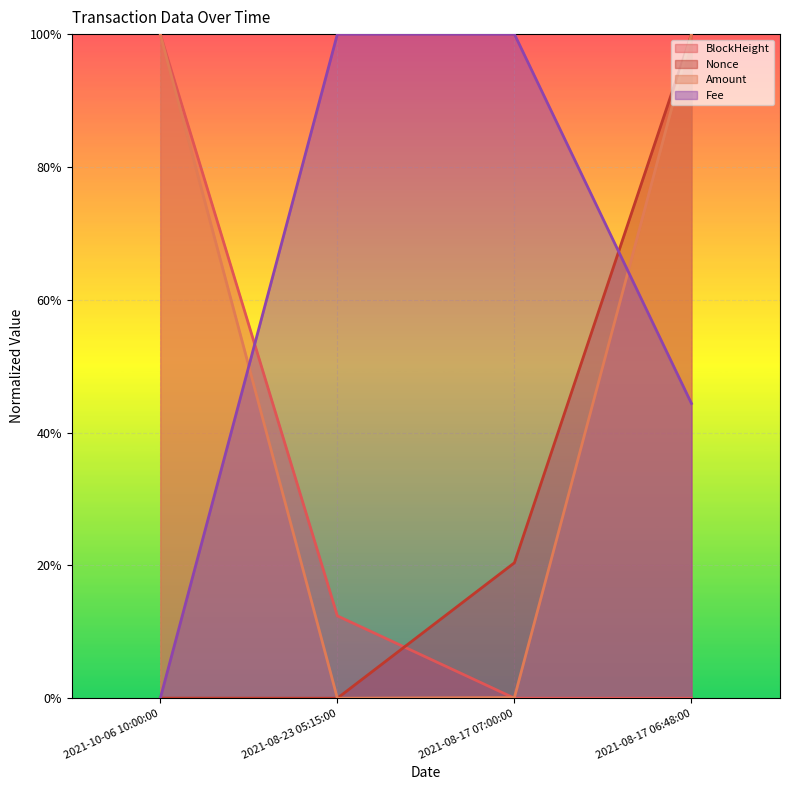

Between which two adjacent categories do BlockHeight and Nonce first intersect?

2021-08-23 05:15:00 and 2021-08-17 07:00:00